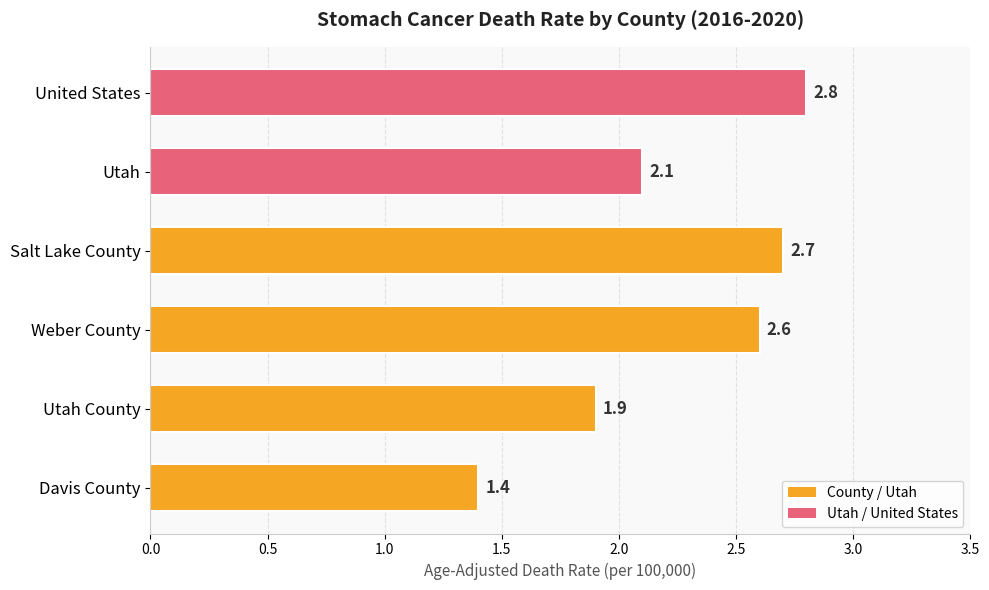

What is the smallest value displayed?

1.4